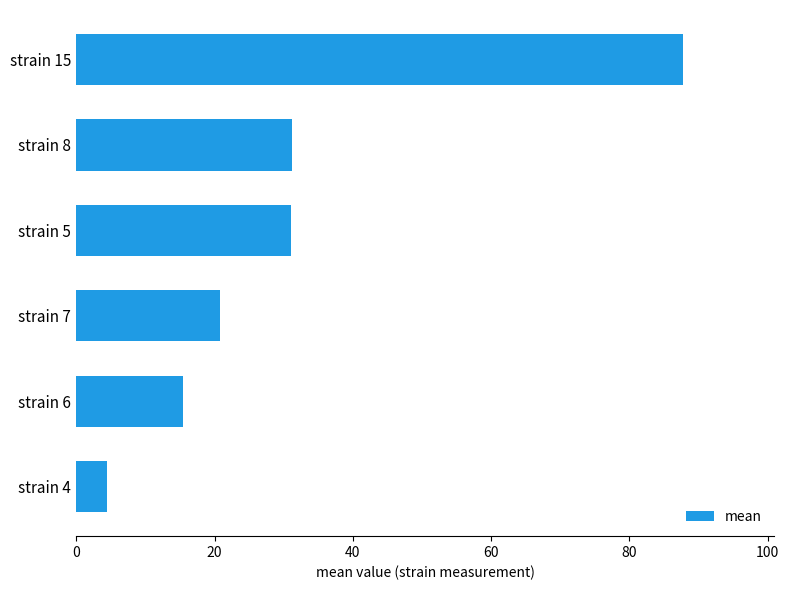

What is the sum of all values?

191.0